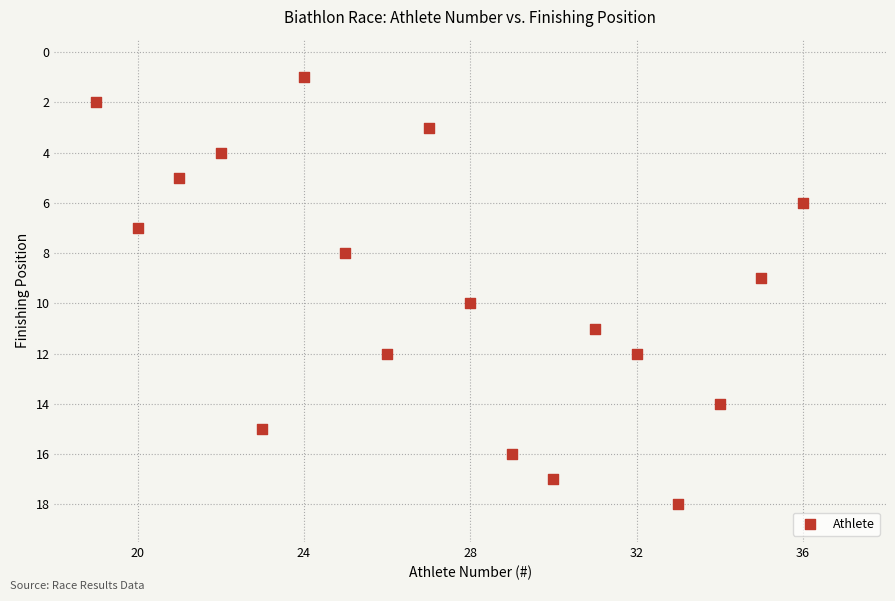

What is the range of Y values (max minus min)?

17